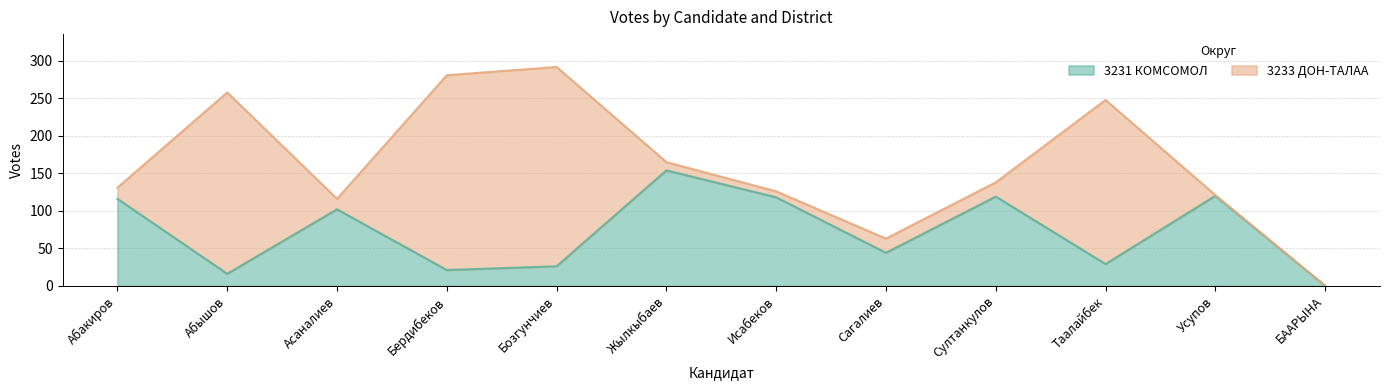

Rank the categories by value from highest to lowest.

Жылкыбаев, Усупов, Султанкулов, Исабеков, Абакиров, Асаналиев, Сагалиев, Таалайбек, Бозгунчиев, Бердибеков, Абышов, БААРЫНА